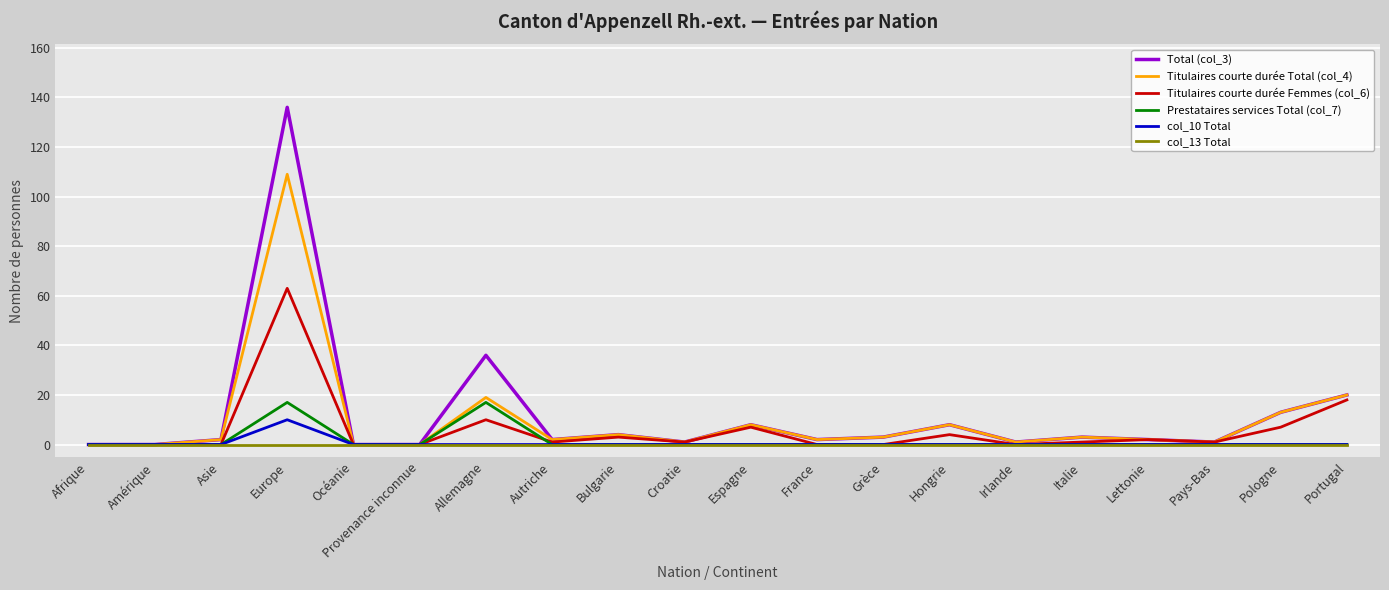

Reading left to right, transcribe all the data shown in this chart.

Total (col_3): 0	0	2	136	0	0	36	2	4	1	8	2	3	8	1	3	2	1	13	20
Titulaires courte durée Total (col_4): 0	0	2	109	0	0	19	2	4	1	8	2	3	8	1	3	2	1	13	20
Titulaires courte durée Femmes (col_6): 0	0	0	63	0	0	10	1	3	1	7	0	0	4	0	1	2	1	7	18
Prestataires services Total (col_7): 0	0	0	17	0	0	17	0	0	0	0	0	0	0	0	0	0	0	0	0
col_10 Total: 0	0	0	10	0	0	0	0	0	0	0	0	0	0	0	0	0	0	0	0
col_13 Total: 0	0	0	0	0	0	0	0	0	0	0	0	0	0	0	0	0	0	0	0